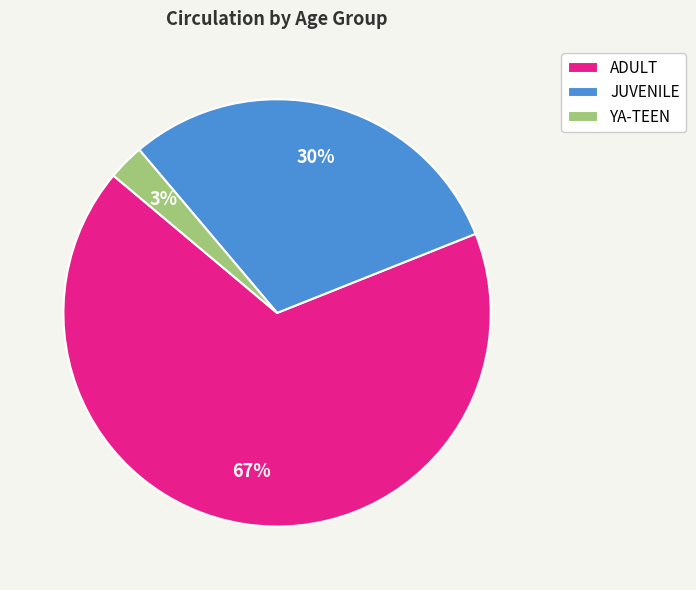

What percentage is the YA-TEEN slice, to the nearest percent?

3%